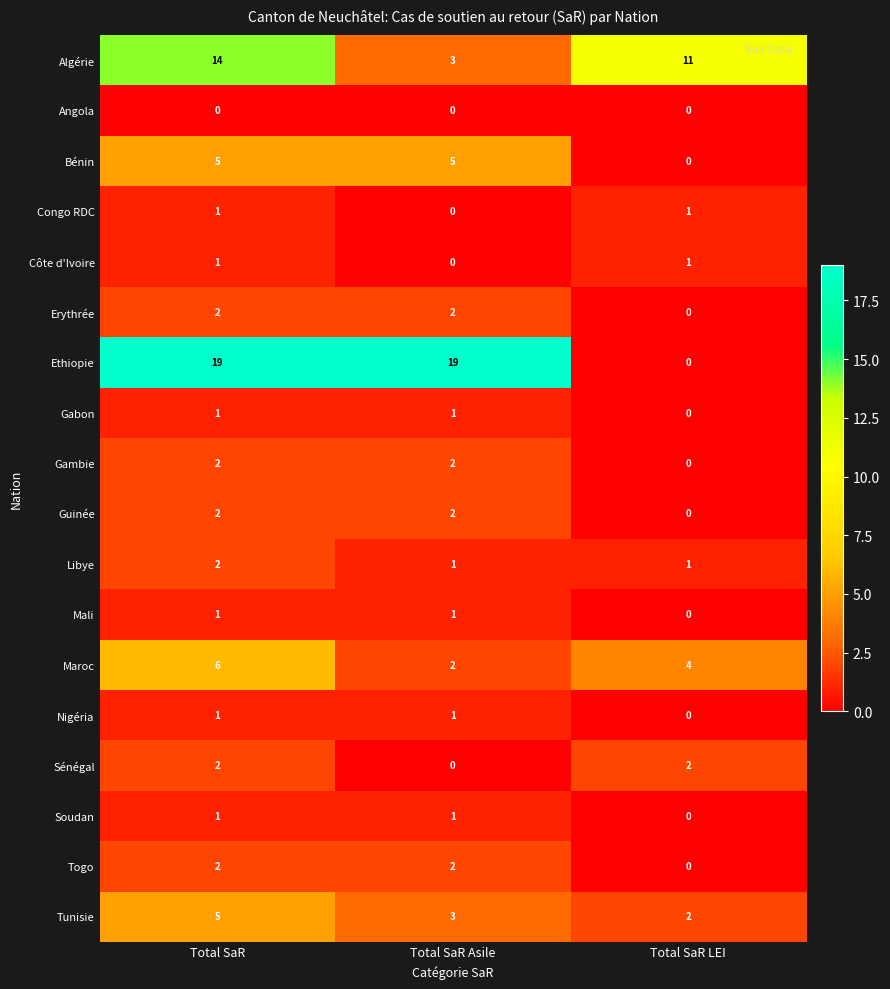

Rank the categories by Algérie value from highest to lowest.

Total SaR, Total SaR LEI, Total SaR Asile